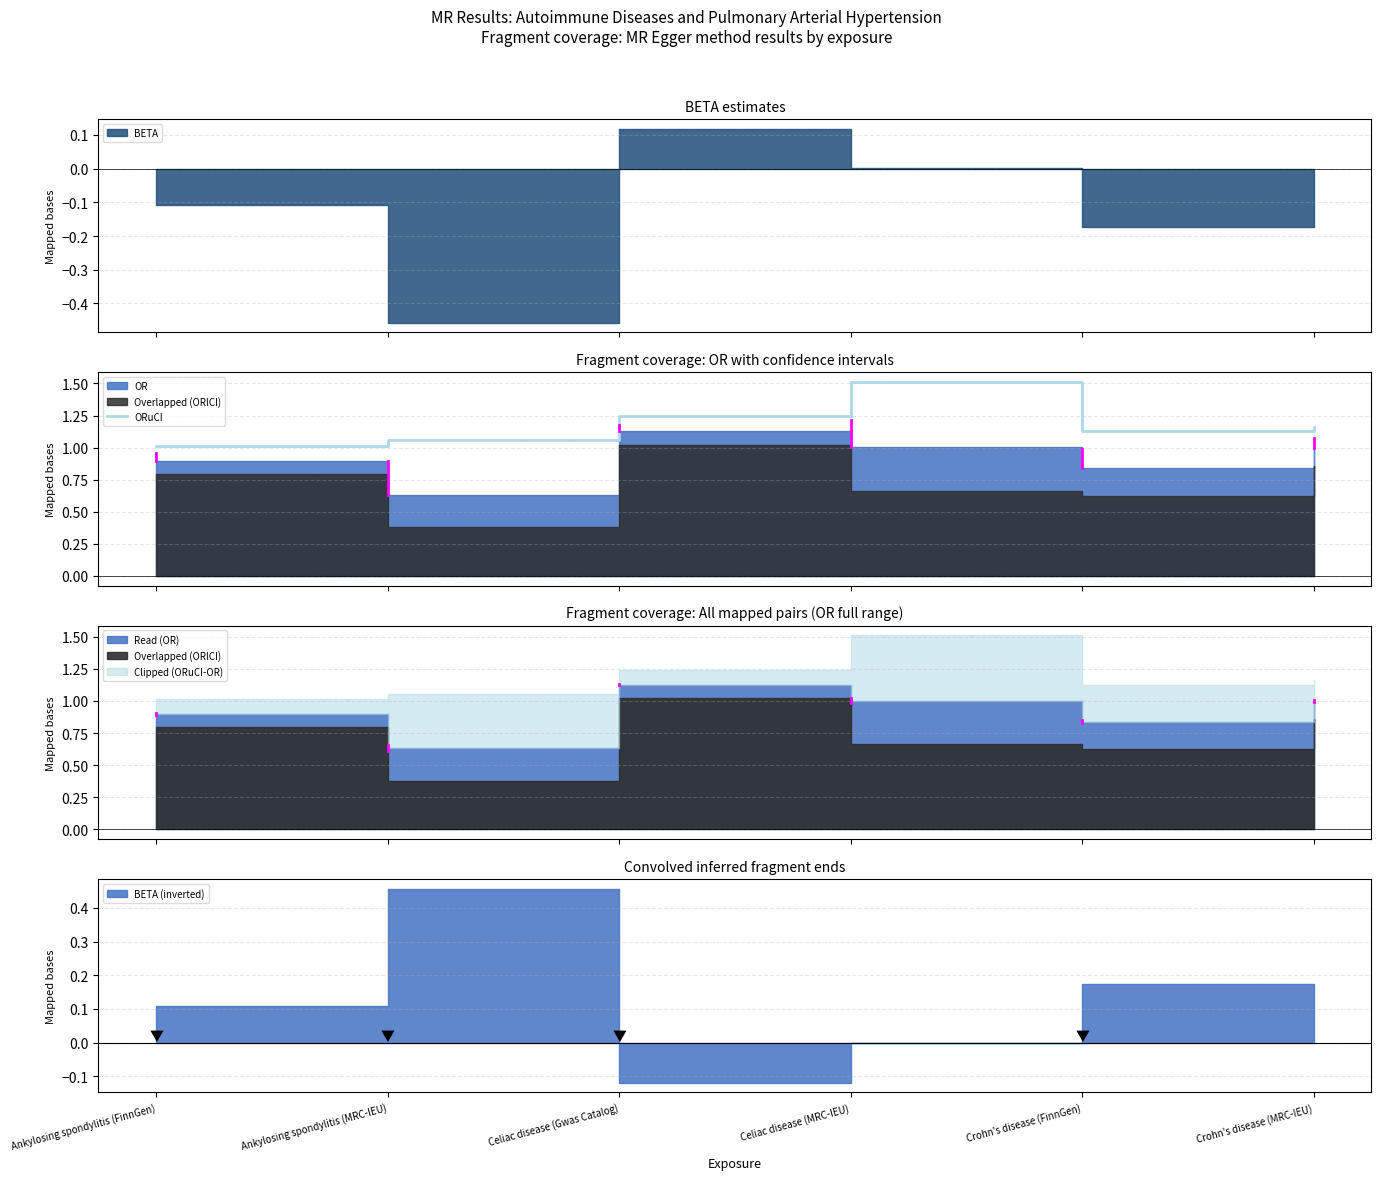

At which category does the data reach its first local peak?

Celiac disease (MRC-IEU)